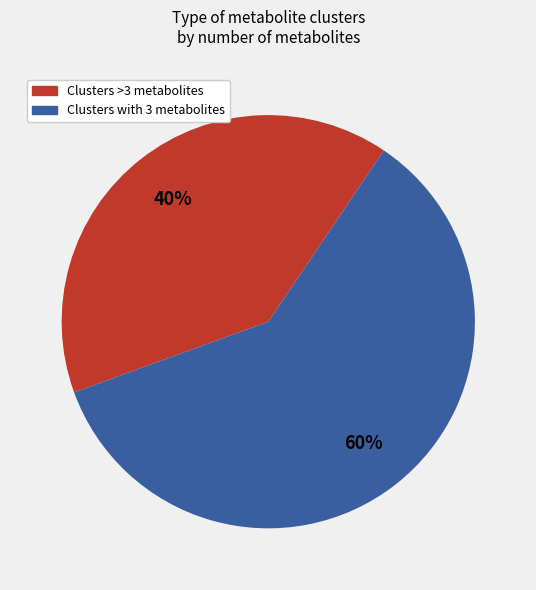

To the nearest percent, what is the average slice percentage?

50%